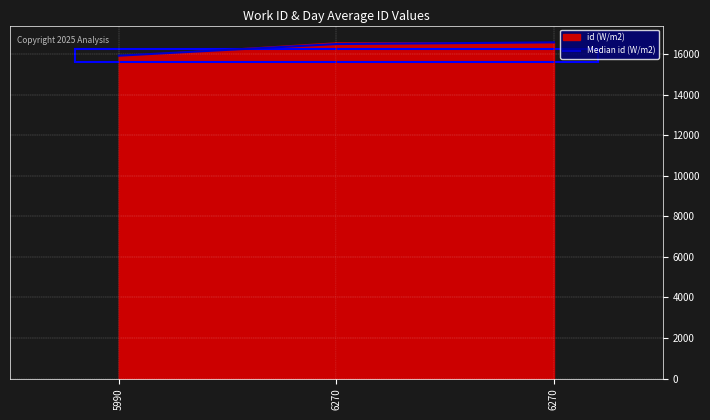

What is the approximate value at 5990, to the nearest 10?

15920